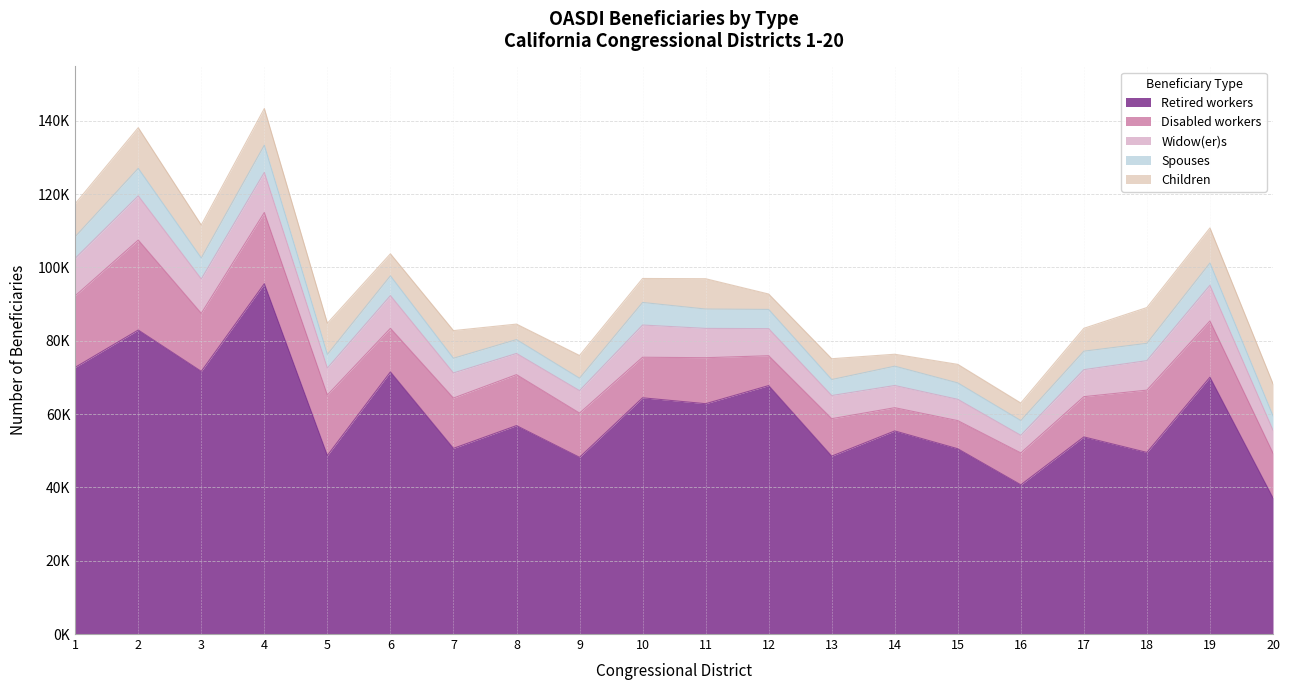

What are all the series names shown in the legend?

Retired workers, Disabled workers, Widow(er)s, Spouses, Children